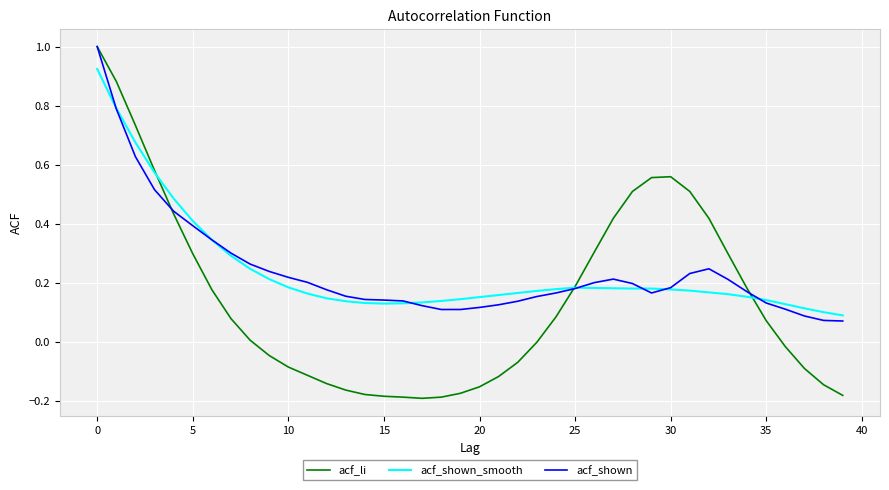

Which series has the widest spread of values?

acf_li